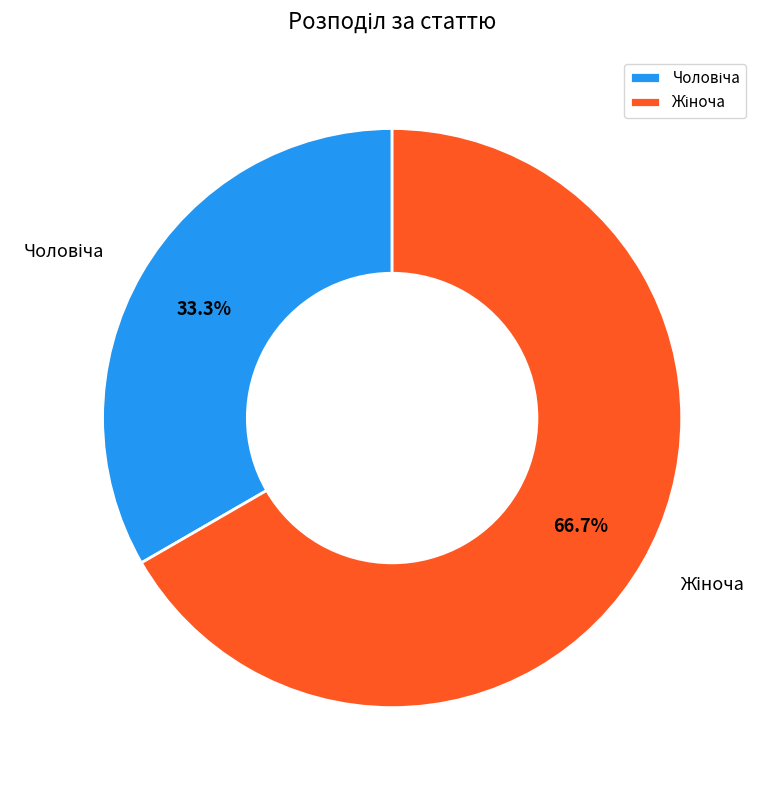

Is there any slice that represents more than half of the pie?

Yes